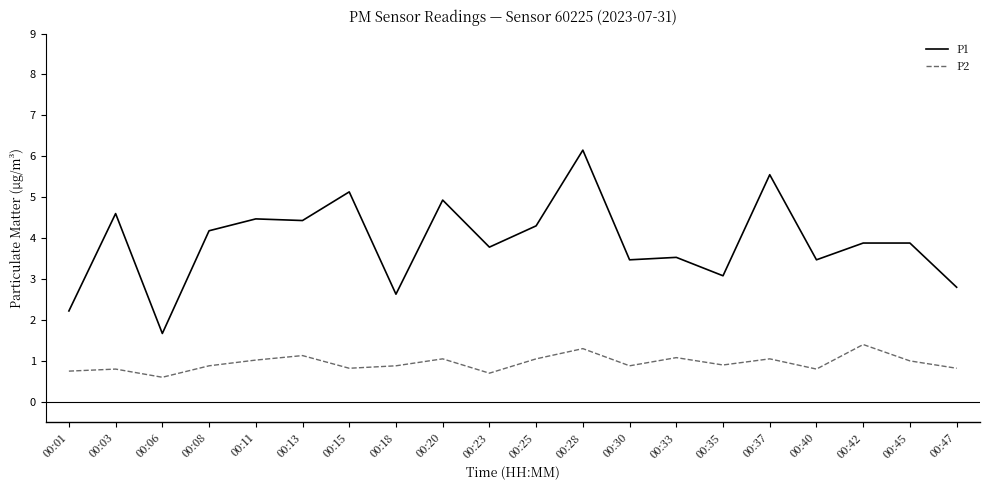

What is the total value across all series at 00:45?

4.9